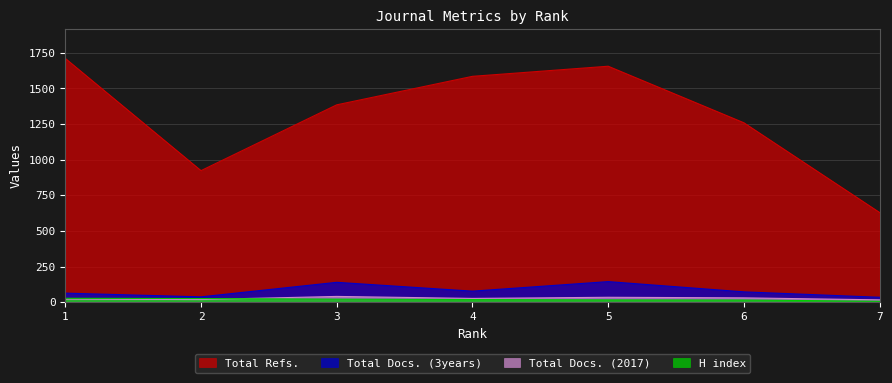

At which label is Total Docs. (2017) closest to 28?

4